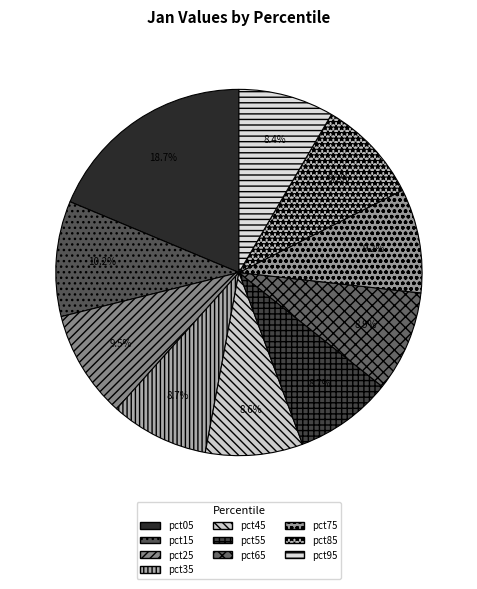

How many segments does this pie chart have?

10